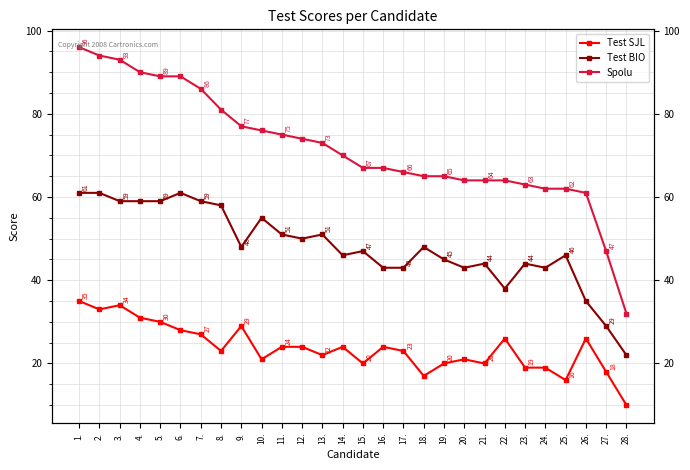

Reading right to left, transcribe all the data shown in this chart.

Test SJL: 10	18	26	16	19	19	26	20	21	20	17	23	24	20	24	22	24	24	21	29	23	27	28	30	31	34	33	35
Test BIO: 22	29	35	46	43	44	38	44	43	45	48	43	43	47	46	51	50	51	55	48	58	59	61	59	59	59	61	61
Spolu: 32	47	61	62	62	63	64	64	64	65	65	66	67	67	70	73	74	75	76	77	81	86	89	89	90	93	94	96